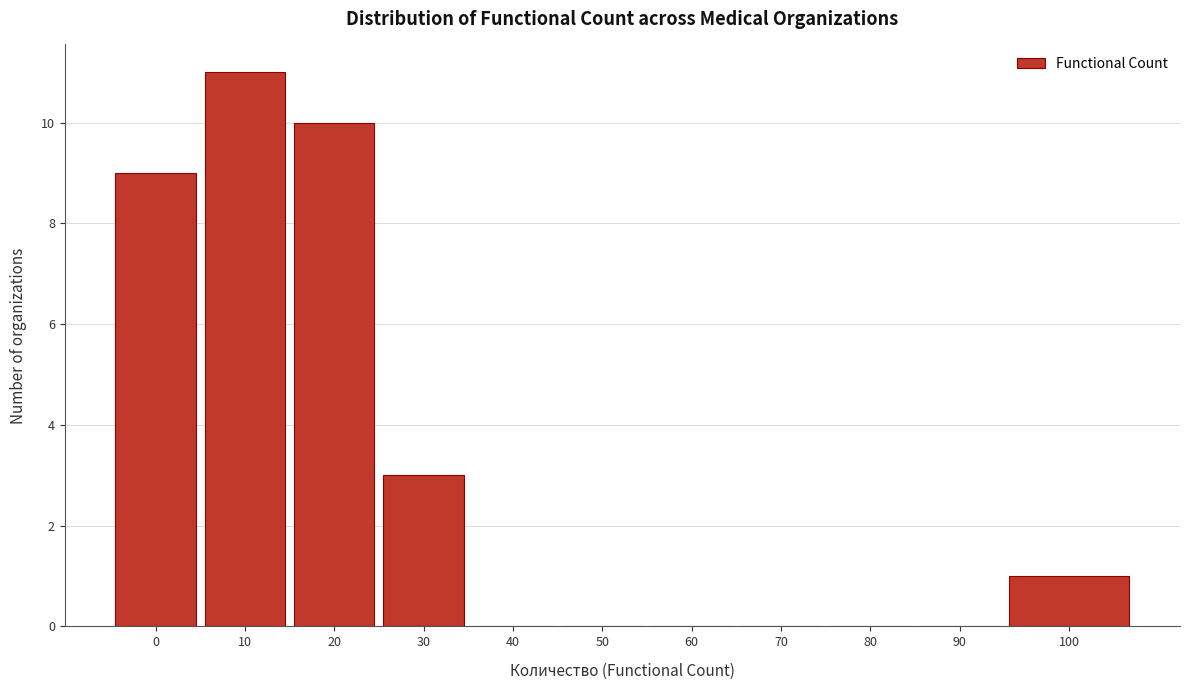

Reading left to right, list all the values displayed in this chart.

0=9	10=11	20=10	30=3	40=0	50=0	60=0	70=0	80=0	90=0	100=1